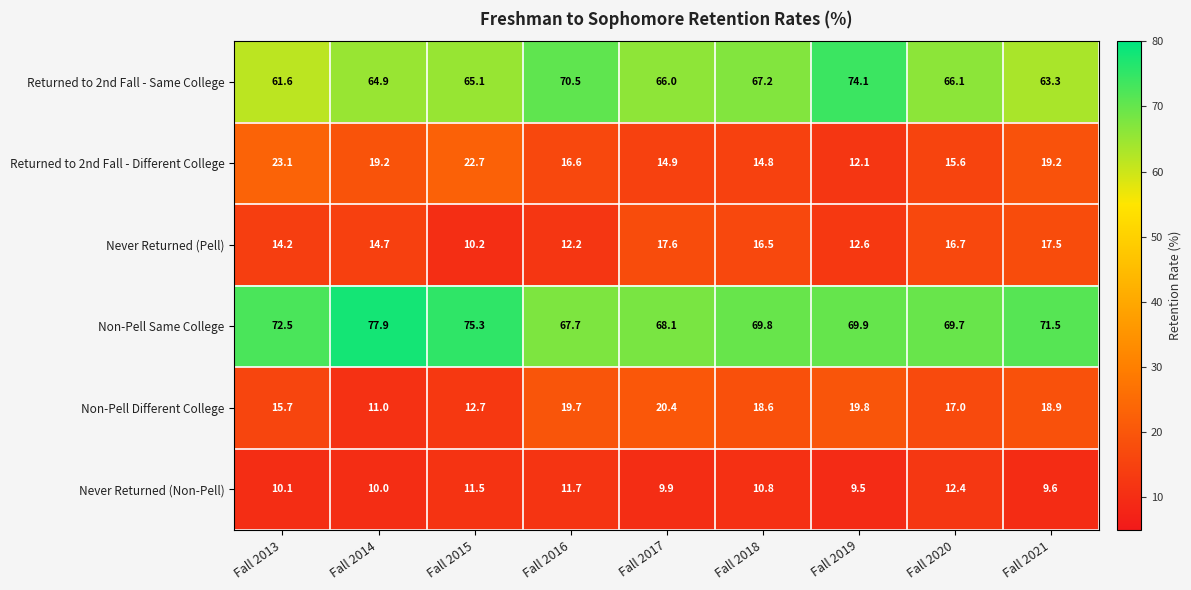

Which series has the widest spread of values?

Returned to 2nd Fall - Same College